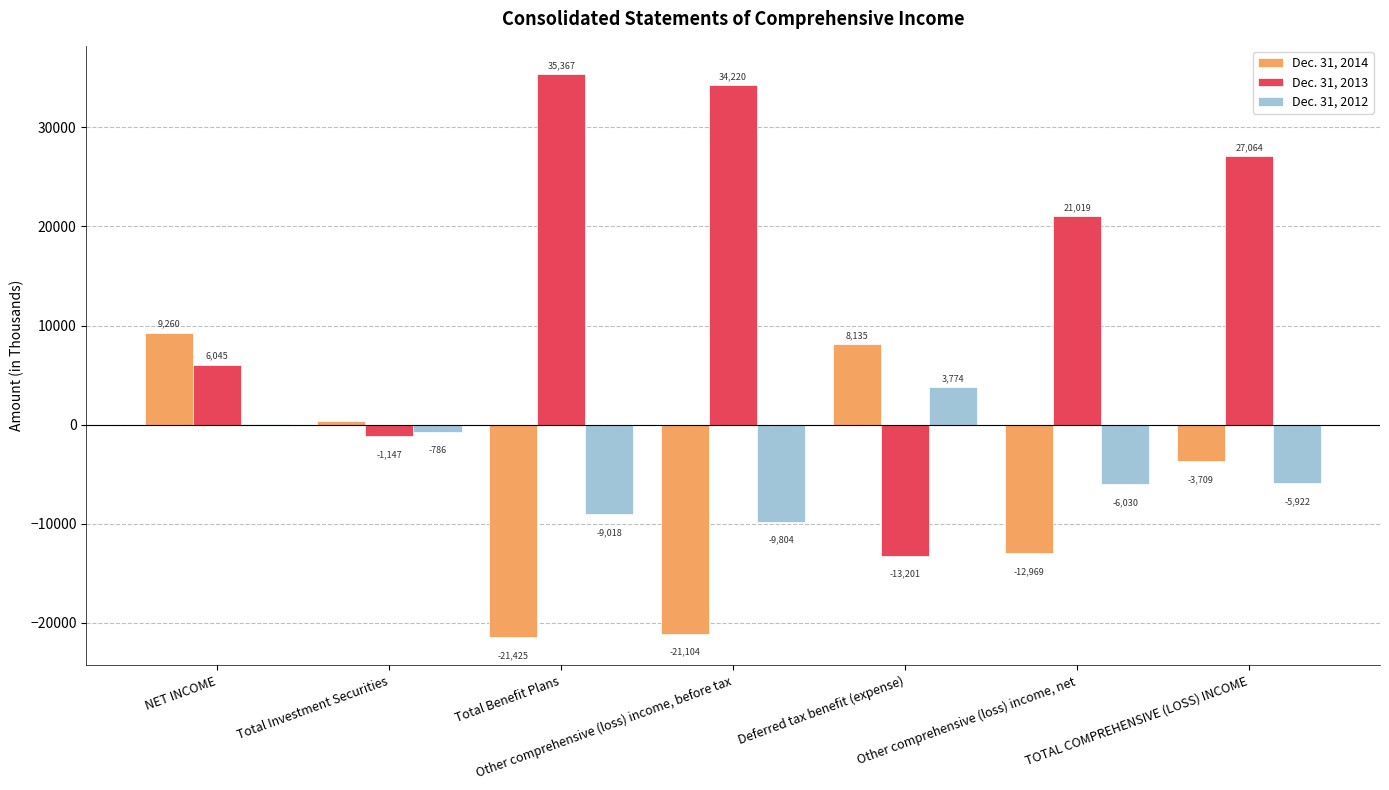

The value of Dec. 31, 2013 at NET INCOME is 8066. True or false?

False